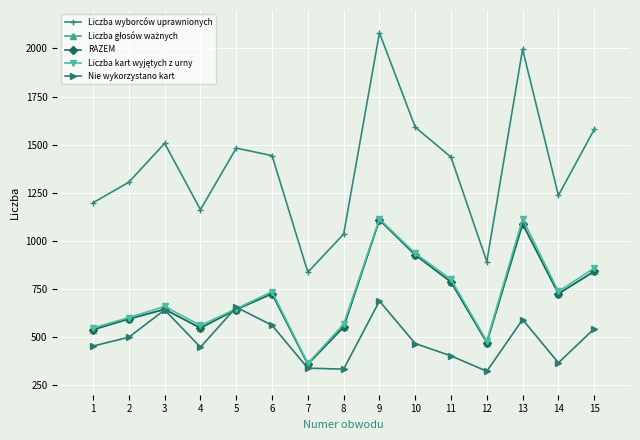

At 6, list the series in order from smallest to largest.

Nie wykorzystano kart, Liczba głosów ważnych, RAZEM, Liczba kart wyjętych z urny, Liczba wyborców uprawnionych